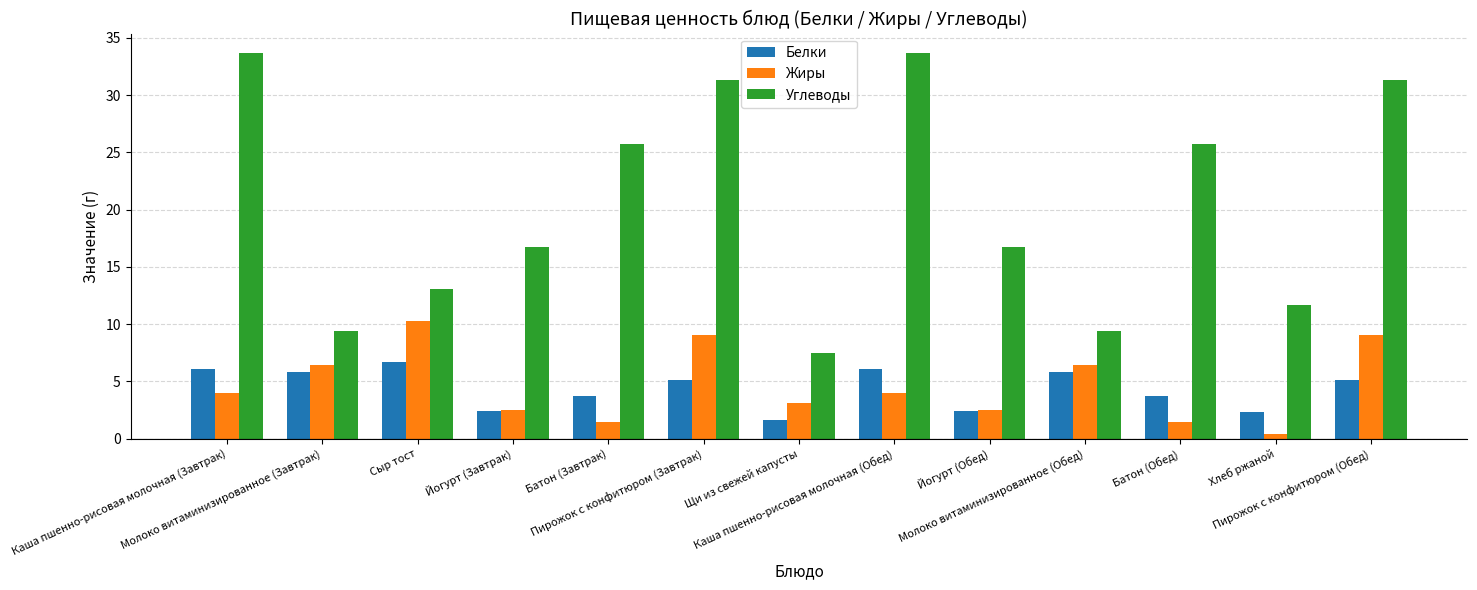

How many bars are there in total?

39